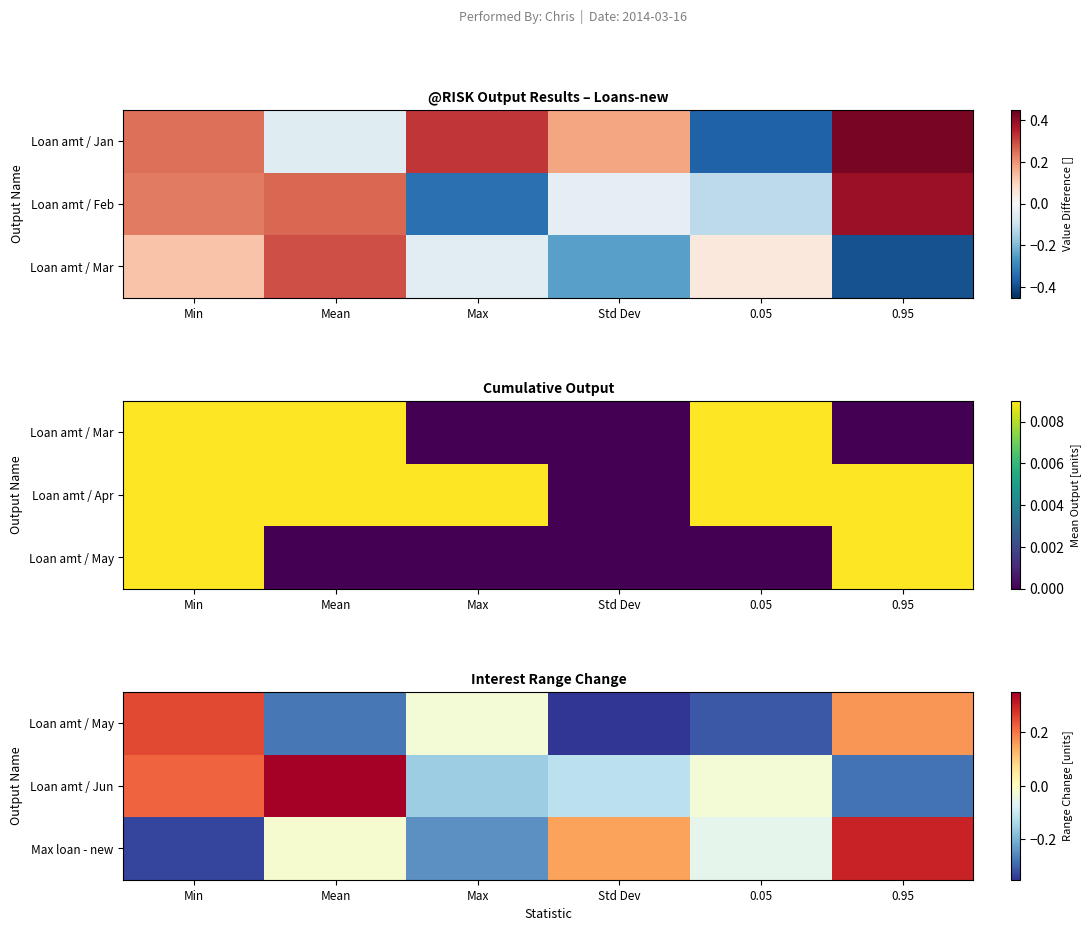

True or false: Max loan - new has a value of -0.0 at Mean.

True